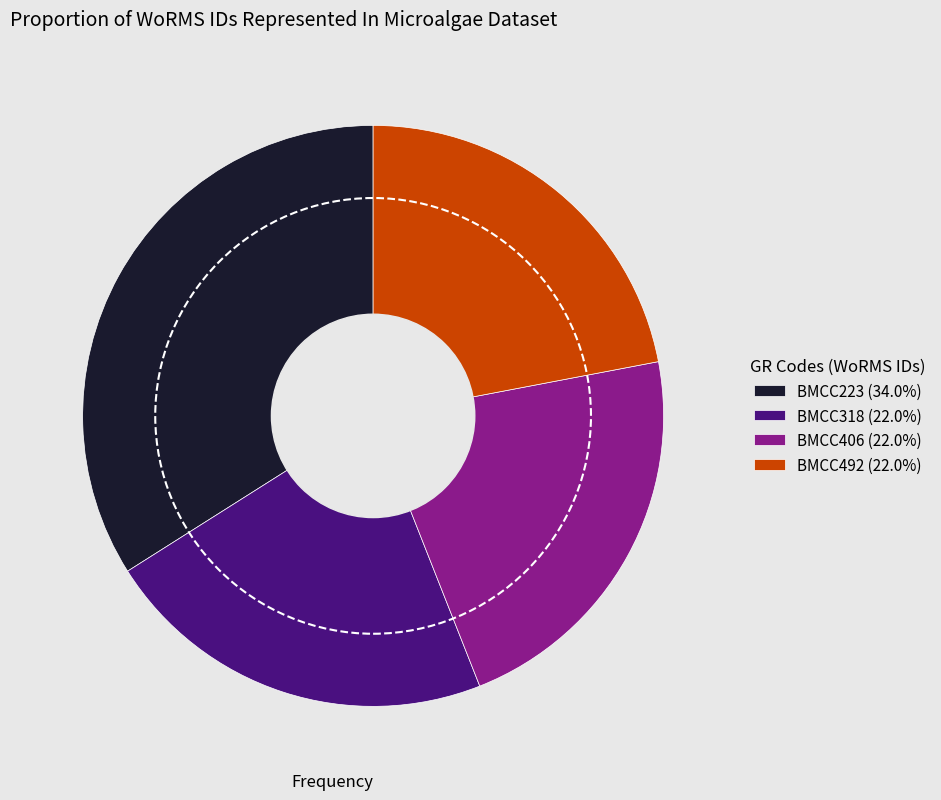

Does any single category account for the majority?

No